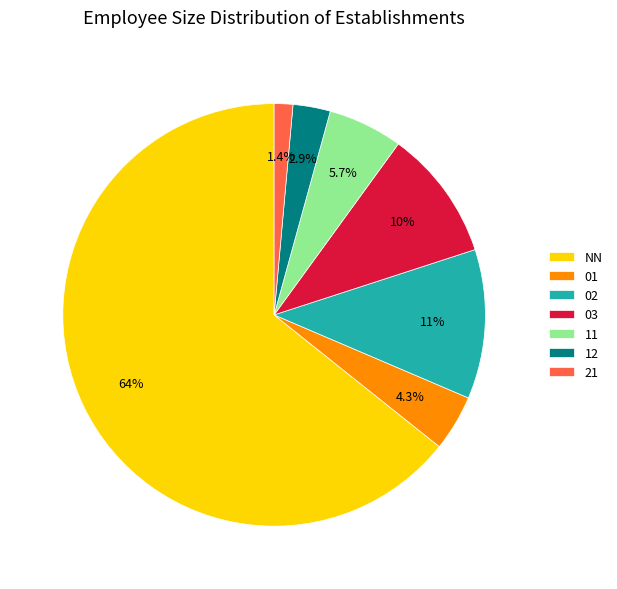

Is there a majority slice in this chart?

Yes